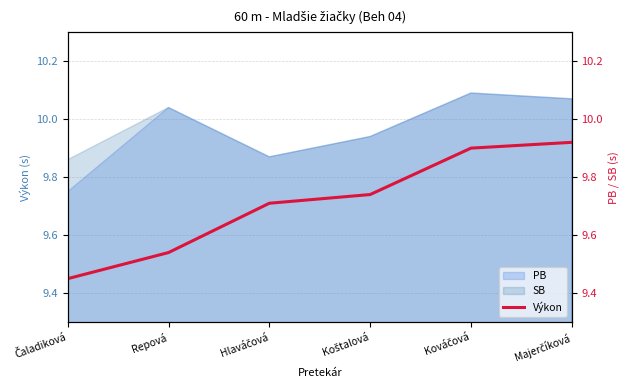

What is the change in value from Repová to Hlaváčová?

+0.2